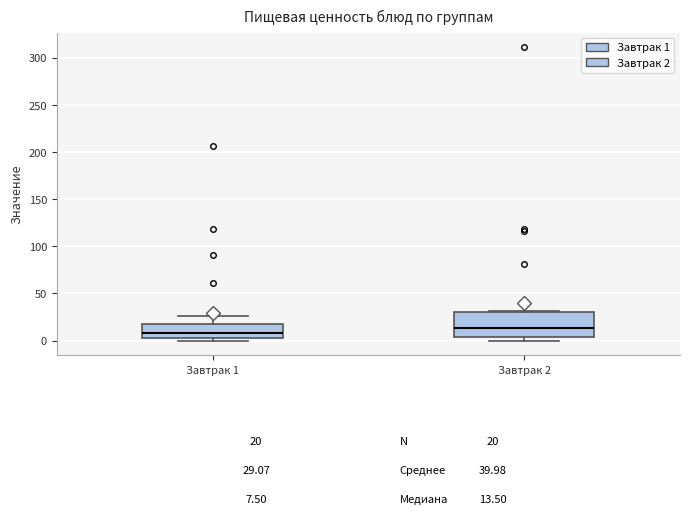

Comparing the boxes themselves (not the whiskers), which one is the tallest?

Завтрак 2